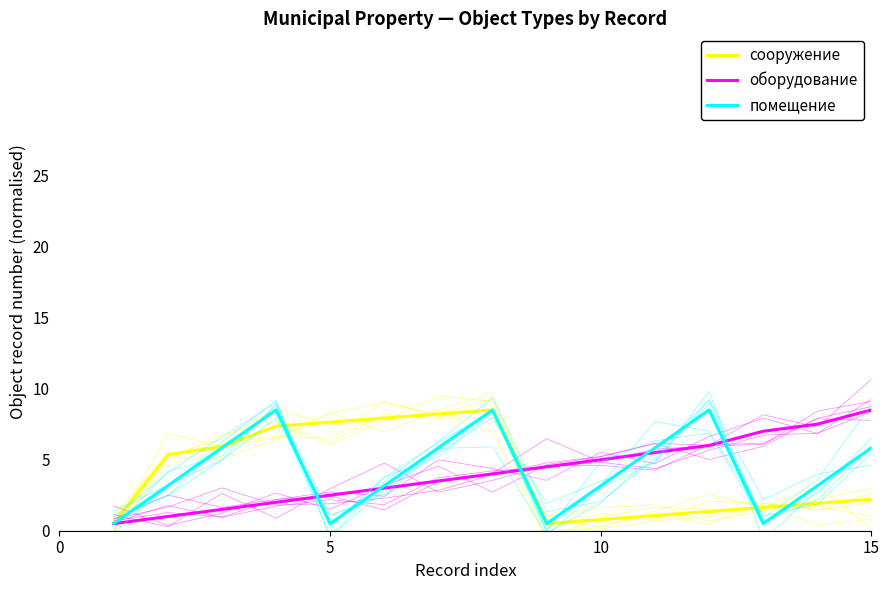

What is the sum of all помещение values?

63.5